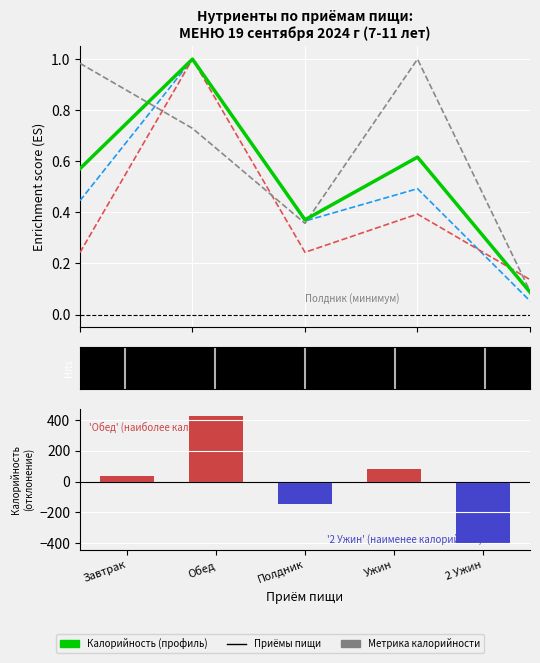

Read the Углеводы value at 2 Ужин.

0.1